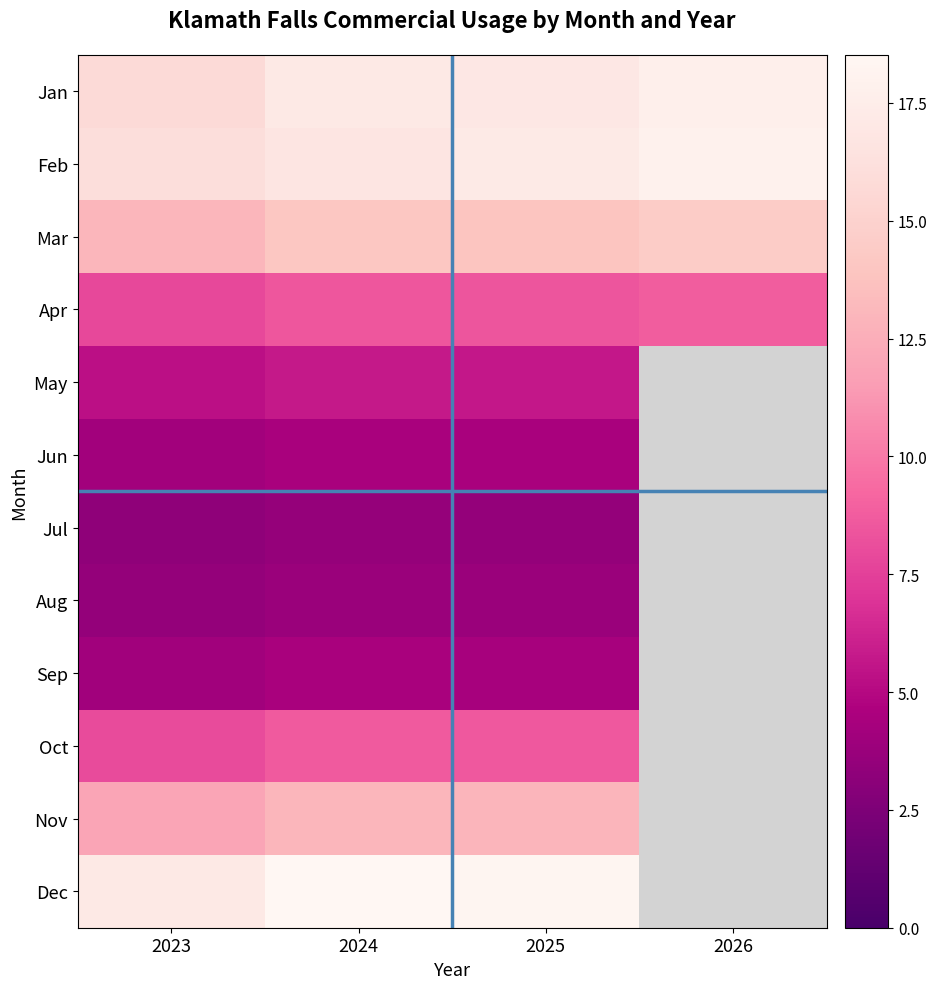

What is the difference between the maximum and minimum values in the Jul series?

0.3